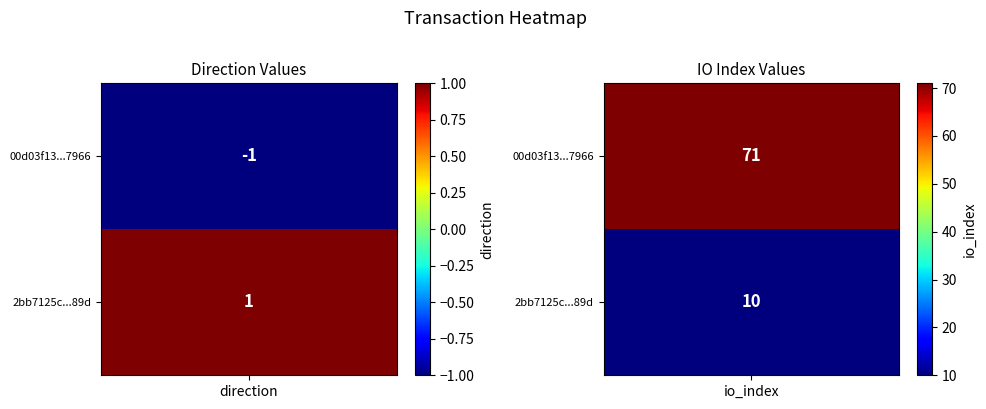

Reading left to right, what are all the values shown in this chart?

00d03f13cd5d532fd777565cf382da427007966: 0=-1	1=71
2bb7125c918545115bf24182628b0a4bf53989d: 0=1	1=10